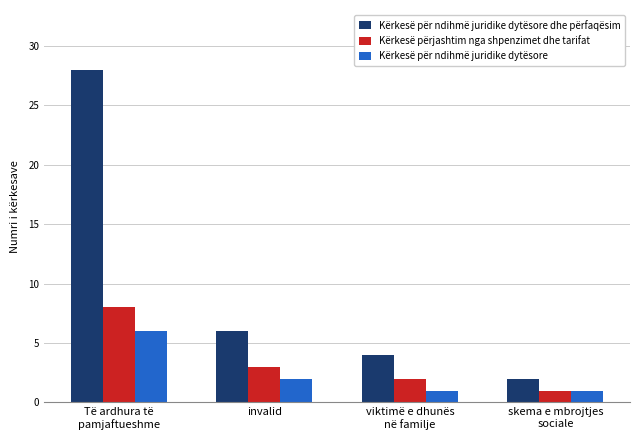

At invalid, list the series in order from smallest to largest.

Kërkesë për ndihmë juridike dytësore, Kërkesë përjashtim nga shpenzimet dhe tarifat, Kërkesë për ndihmë juridike dytësore dhe përfaqësim